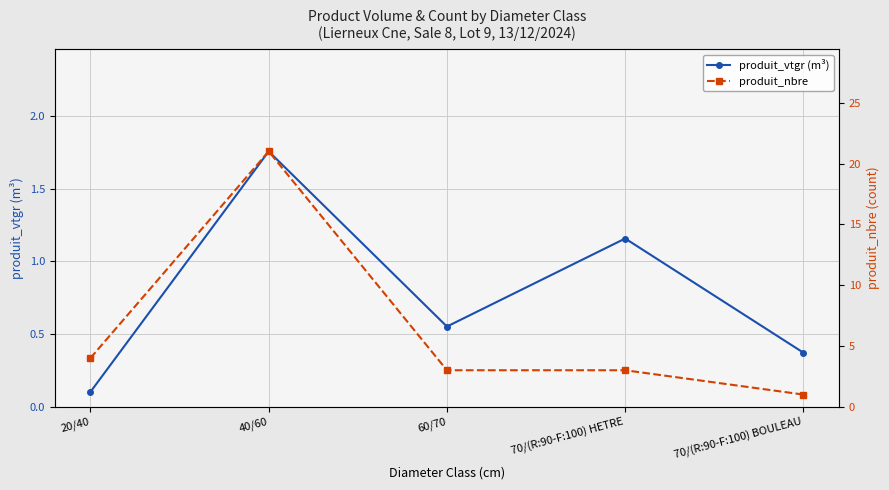

Which label corresponds to the smallest value in the chart?

20/40